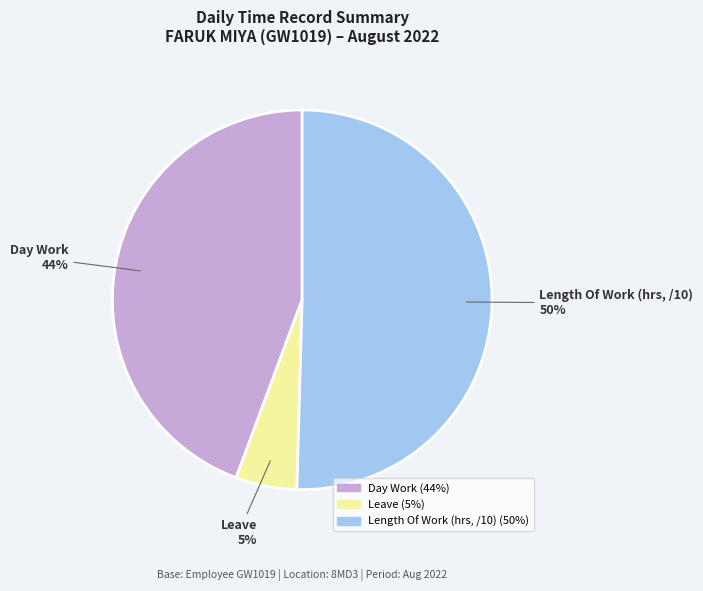

Does Leave account for over 50% of the chart?

No